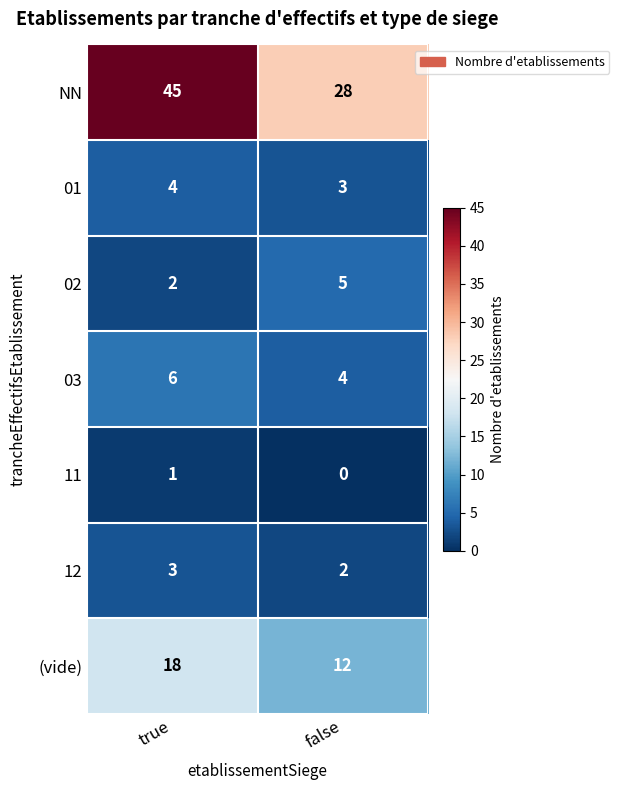

Reading right to left, transcribe all the data shown in this chart.

NN: 28	45
01: 3	4
02: 5	2
03: 4	6
11: 0	1
12: 2	3
(vide): 12	18